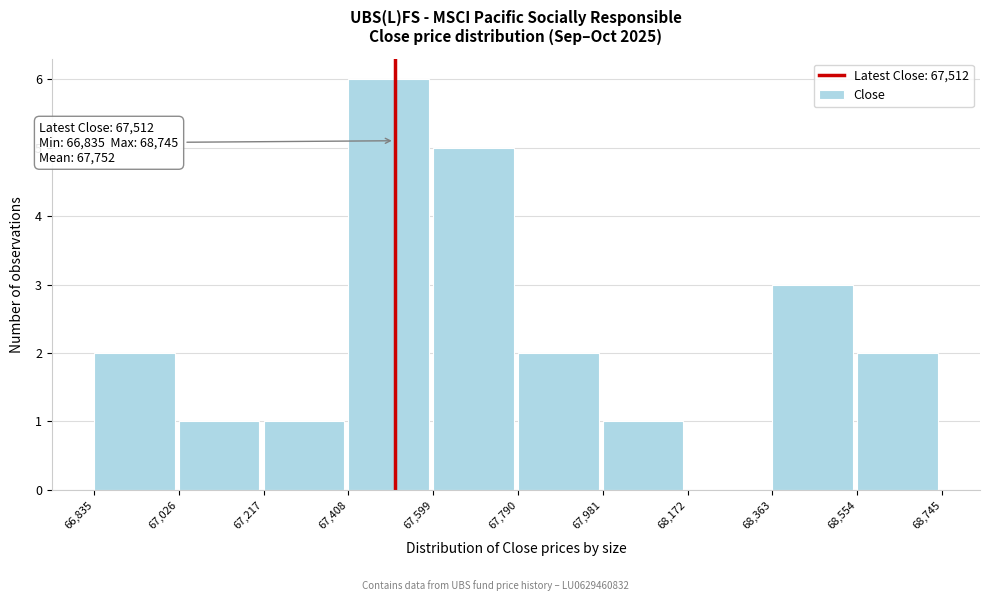

Which range on the x-axis has the tallest bar?

67,408 to 67,599